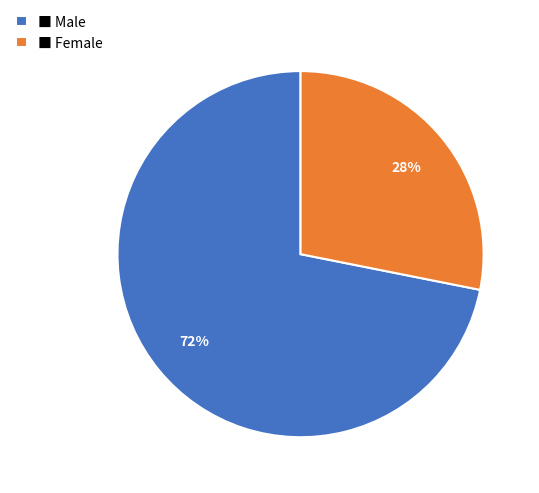

The ■ Female slice represents 28% of the pie. True or false?

True